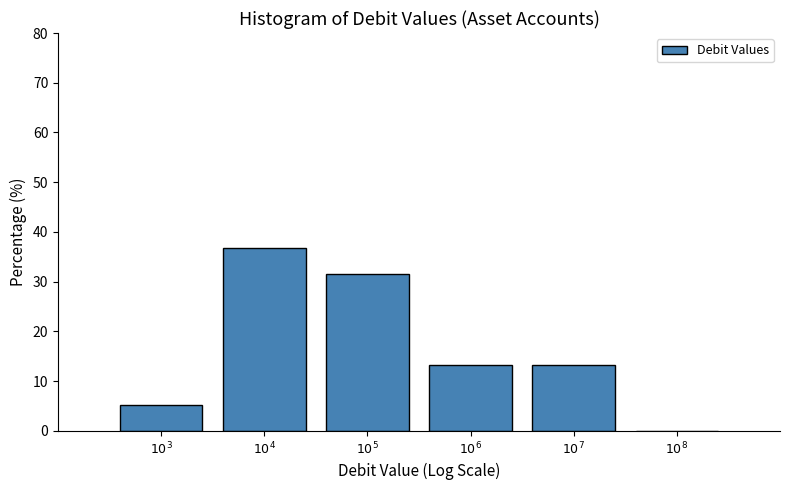

What is the sum of all values?

100.0